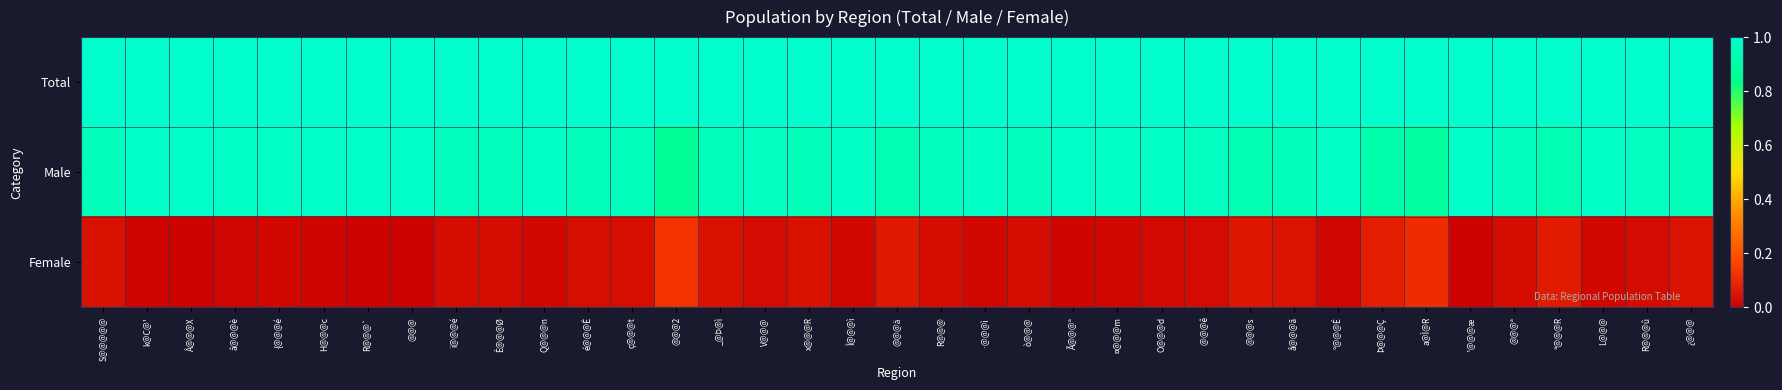

At how many categories does at least one series exceed 0?

37